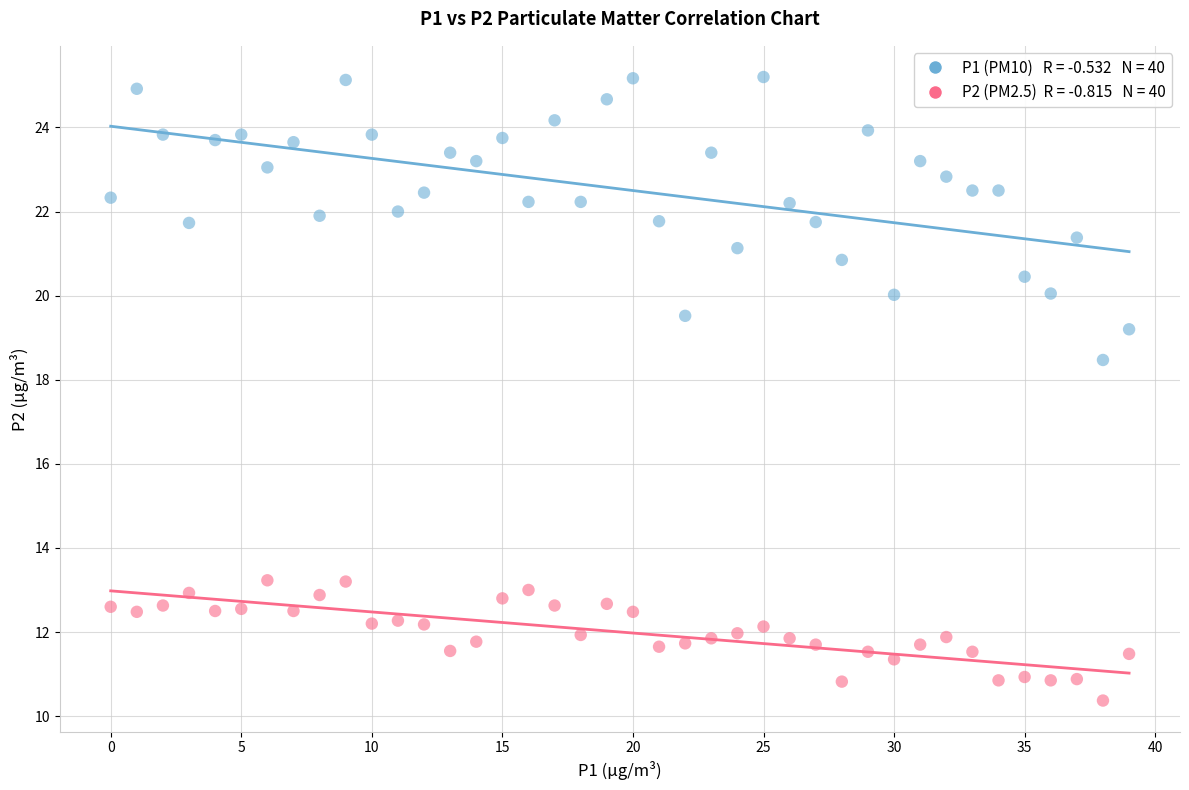

Across all data points, what is the range of Y values (max minus min)?

14.8